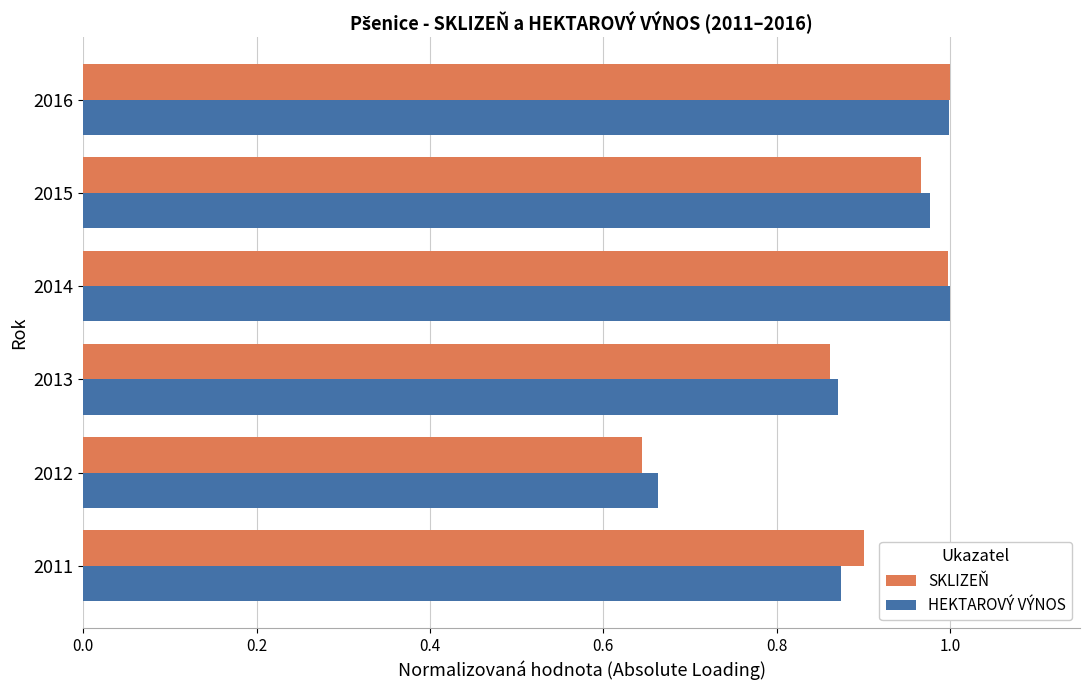

What is the total value across all series at 2016?

2.0